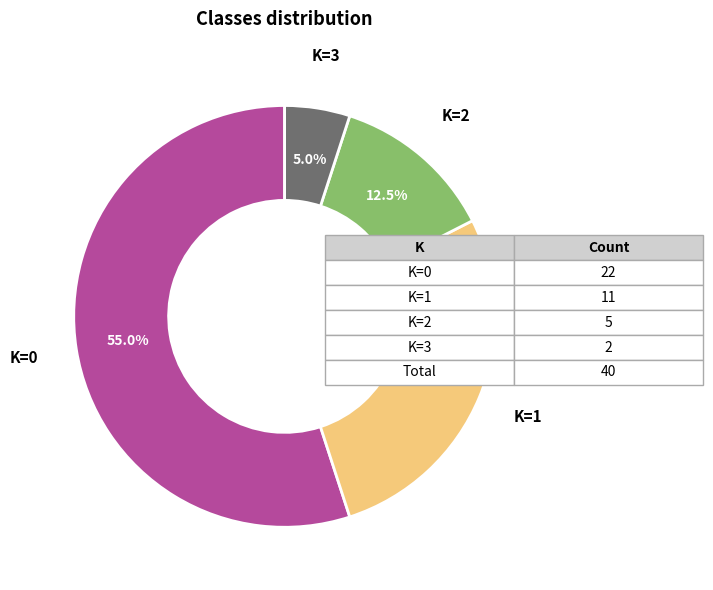

Between K=3 and K=1, which is larger?

K=1